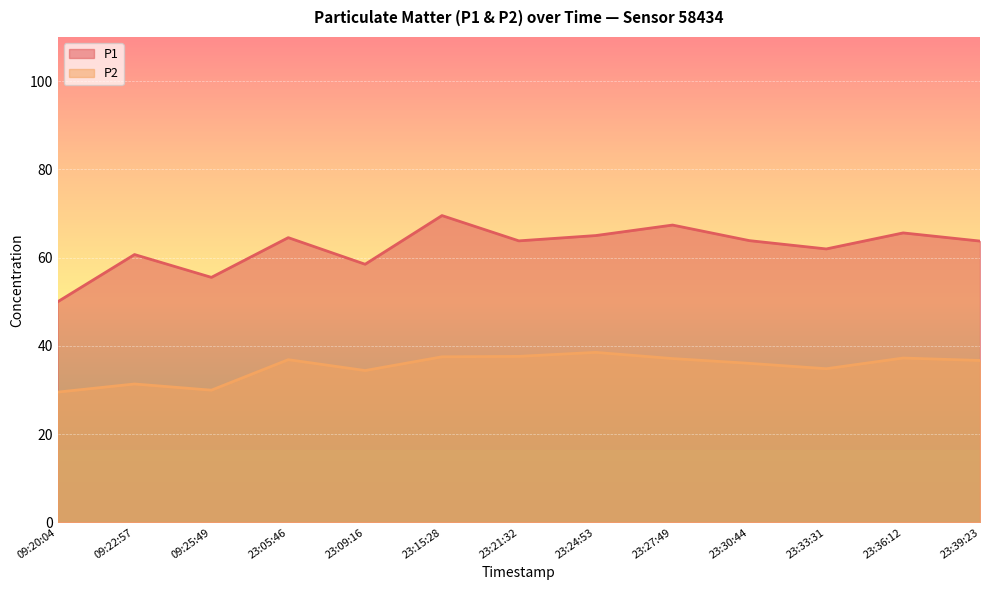

List the series in order of their overall mean, lowest first.

P2, P1